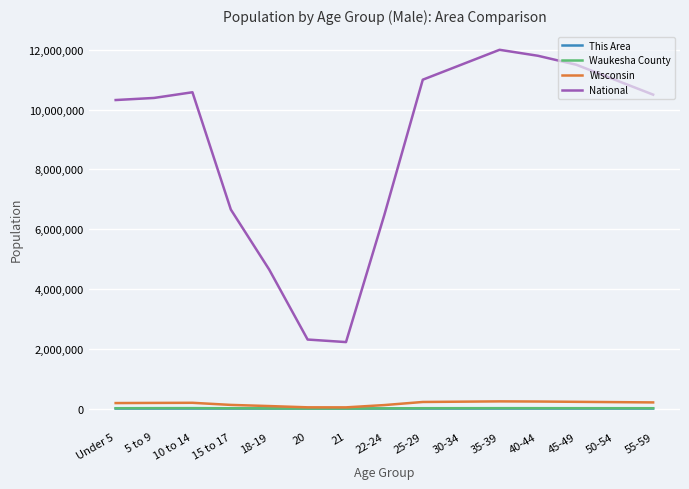

True or false: National and Waukesha County cross at least once.

False